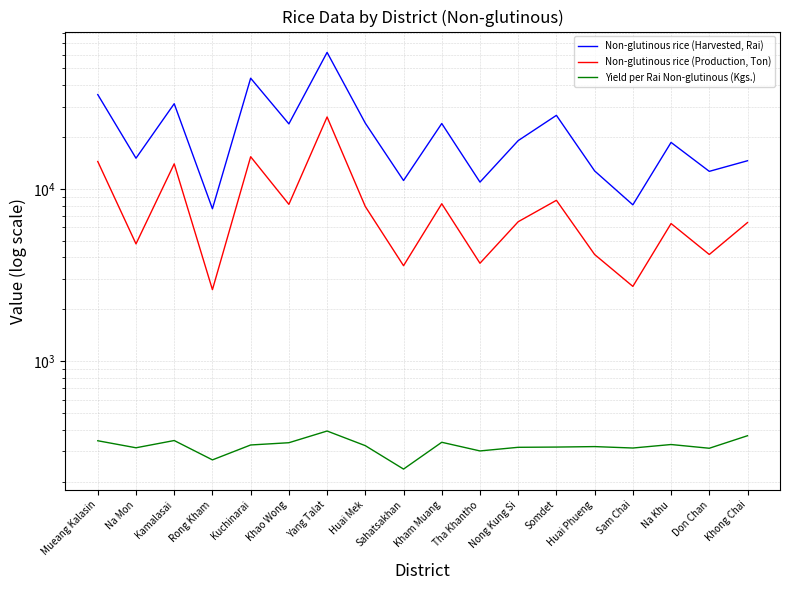

The Non-glutinous rice (Production, Ton) series shows 4796 at Na Mon. True or false?

True